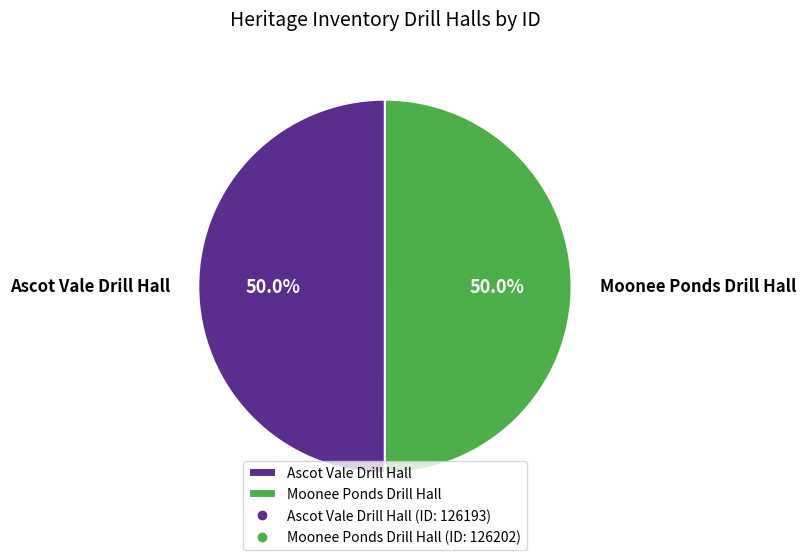

How many segments does this pie chart have?

2